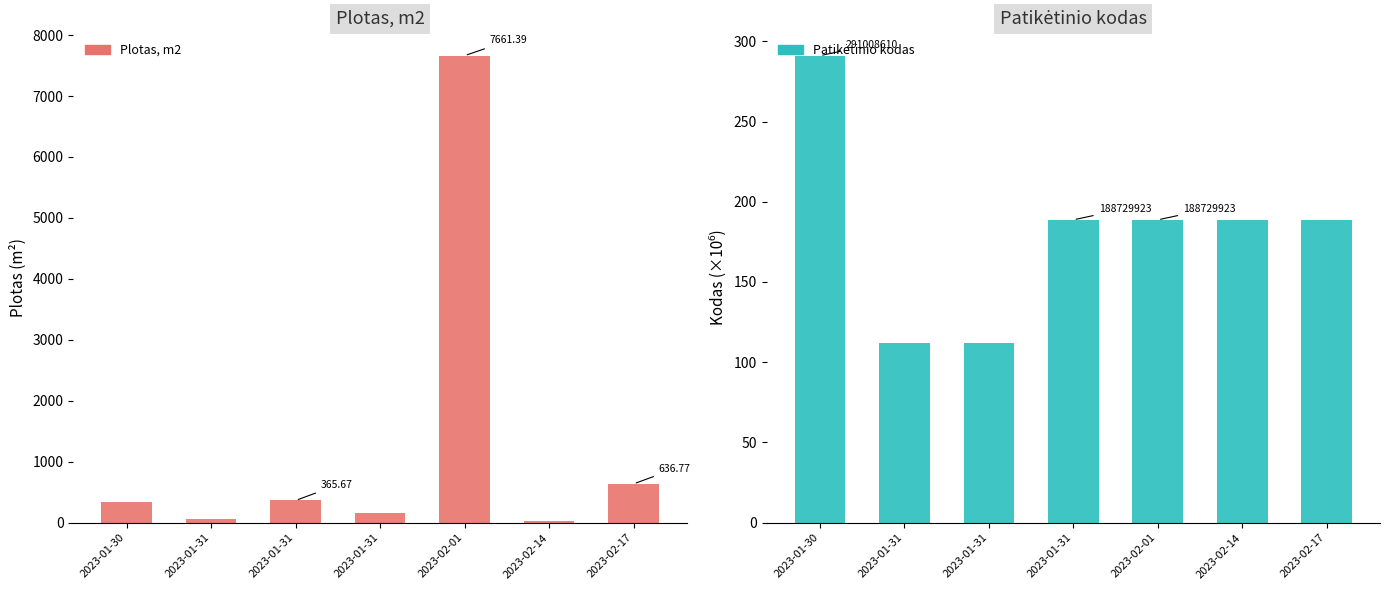

At which label is Patikėtinio kodas closest to 201?

2023-01-31